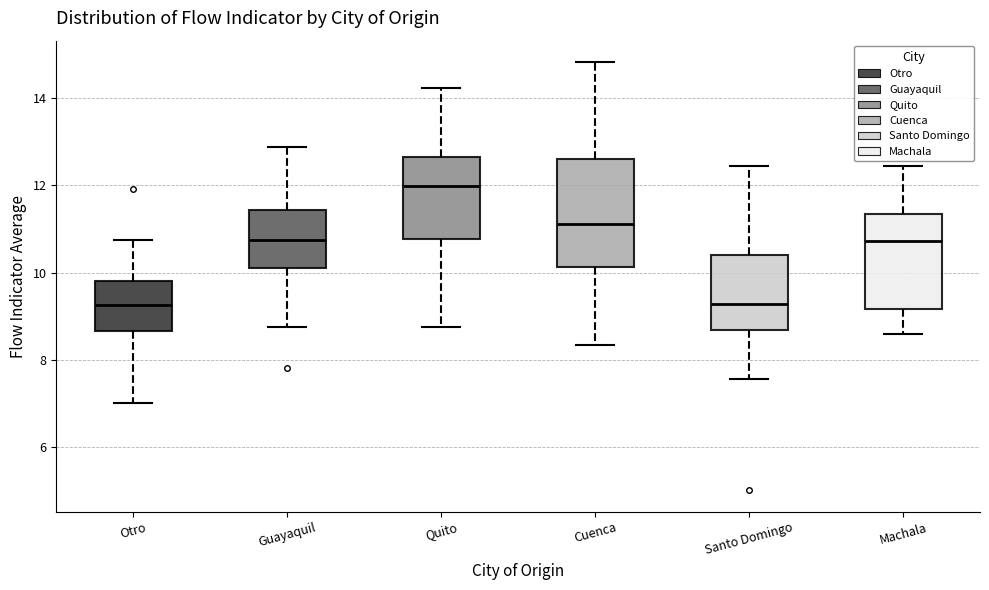

Reading left to right, transcribe this box plot: for each box, give where its median line is, the range the box spans, and where its two whiskers end, as read against the y-axis. The values are not printed on the chart, so give them approximately, as read against the axis.

Otro: median 9.2, box 8.6 to 9.8, whiskers 7.0 to 10.8
Guayaquil: median 10.8, box 10.2 to 11.4, whiskers 8.8 to 12.8
Quito: median 12.0, box 10.8 to 12.6, whiskers 8.8 to 14.2
Cuenca: median 11.2, box 10.2 to 12.6, whiskers 8.4 to 14.8
Santo Domingo: median 9.2, box 8.6 to 10.4, whiskers 7.6 to 12.4
Machala: median 10.8, box 9.2 to 11.4, whiskers 8.6 to 12.4